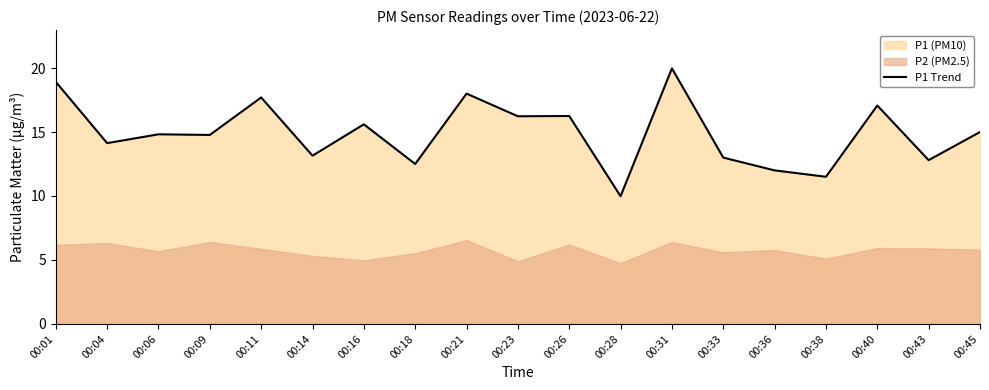

What is the greatest value displayed?

20.0